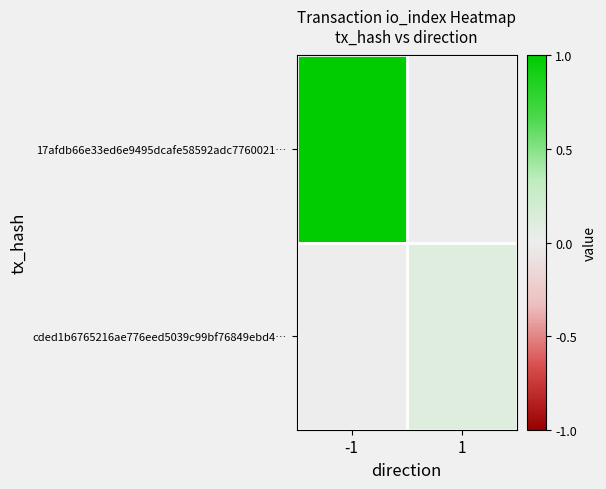

Between -1 and 1, which series saw the biggest shift?

17afdb66e33ed6e9495dcafe58592adc7760021…